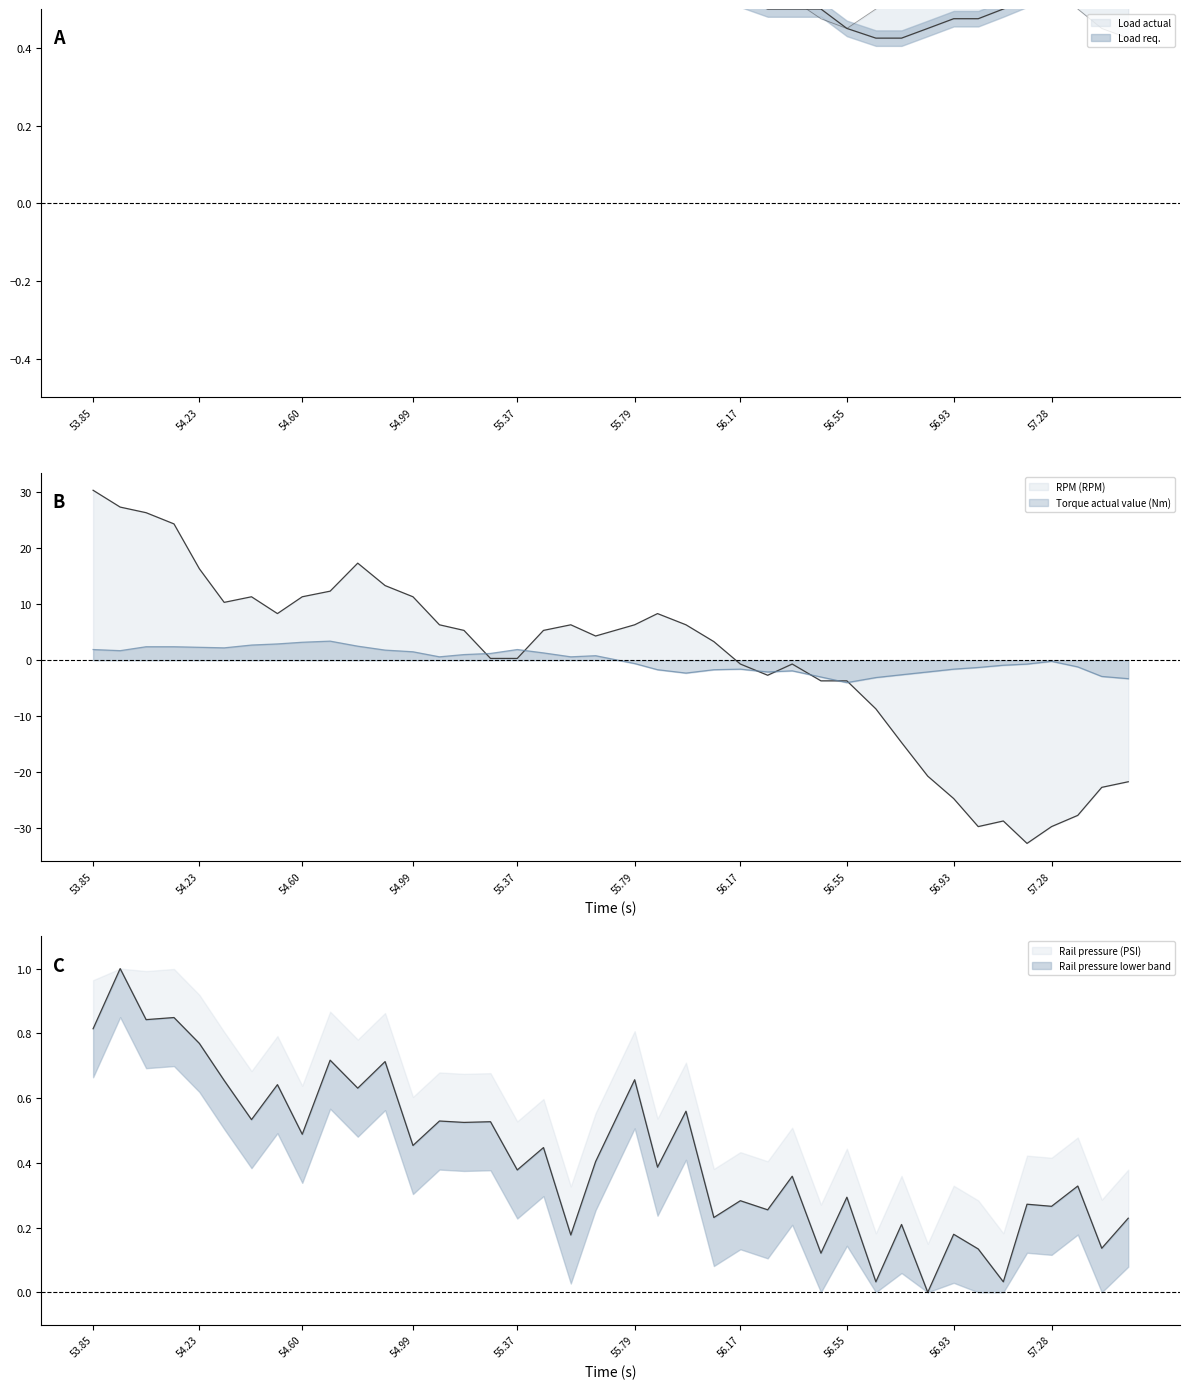

What position from the right is 54.508?

33